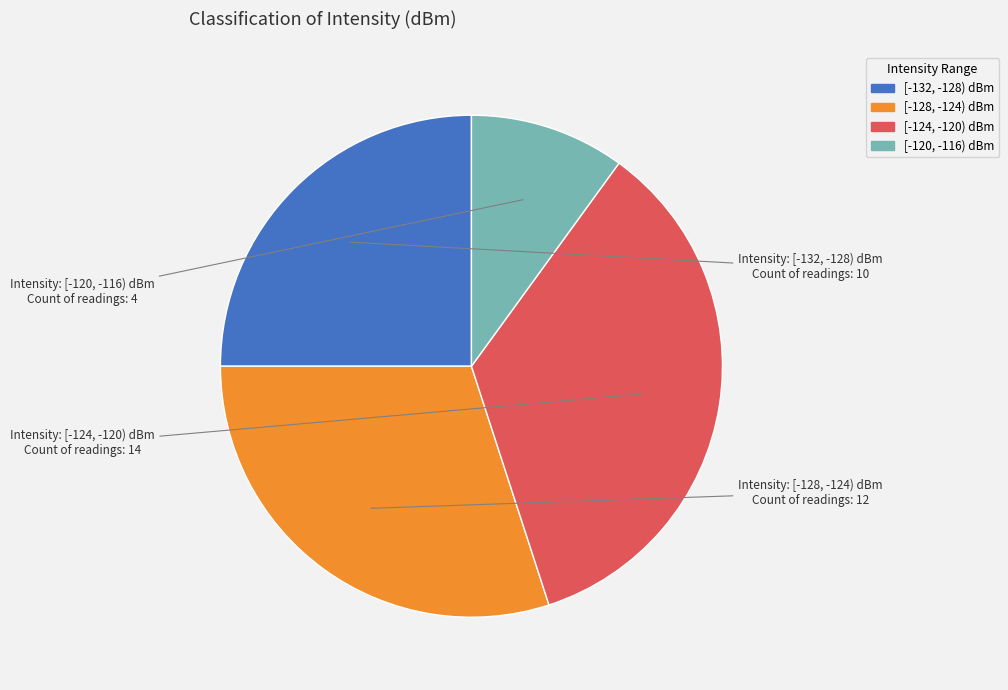

Is the sum of [-124, -120) dBm and [-132, -128) dBm greater than half?

Yes